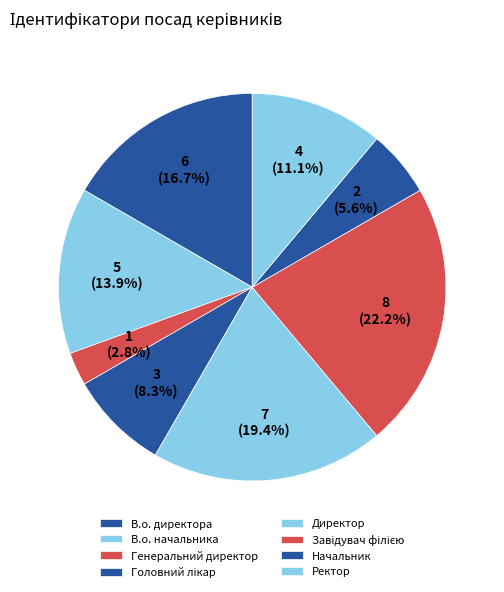

How many segments does this pie chart have?

8